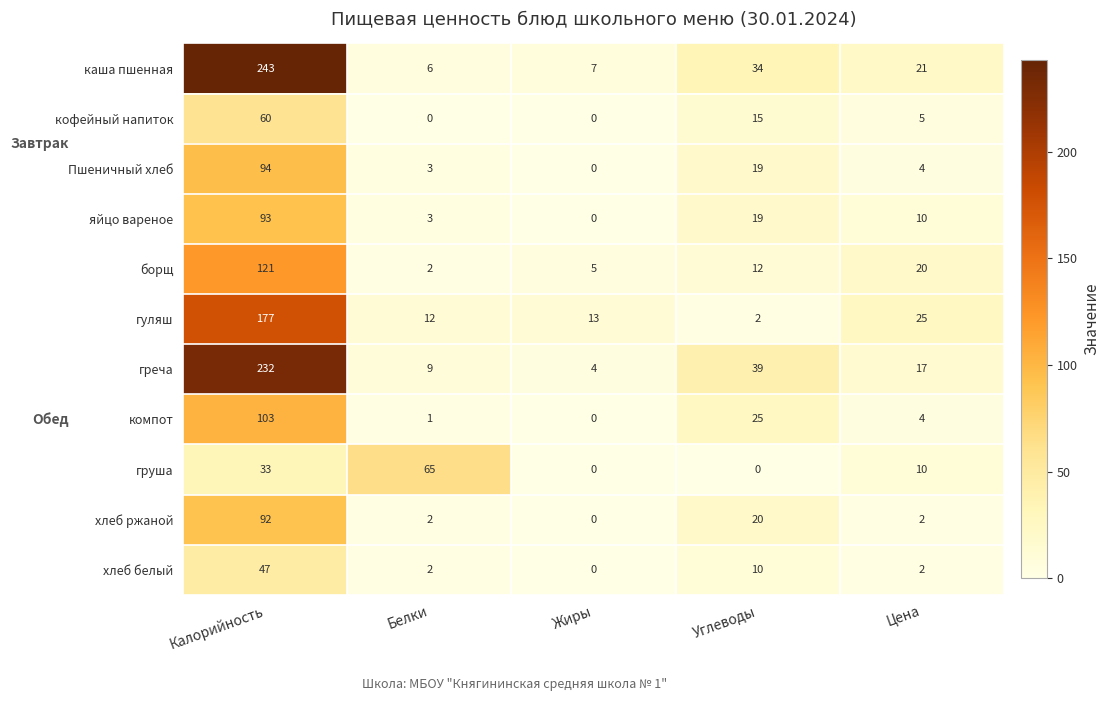

What is the minimum value for каша пшенная?

6